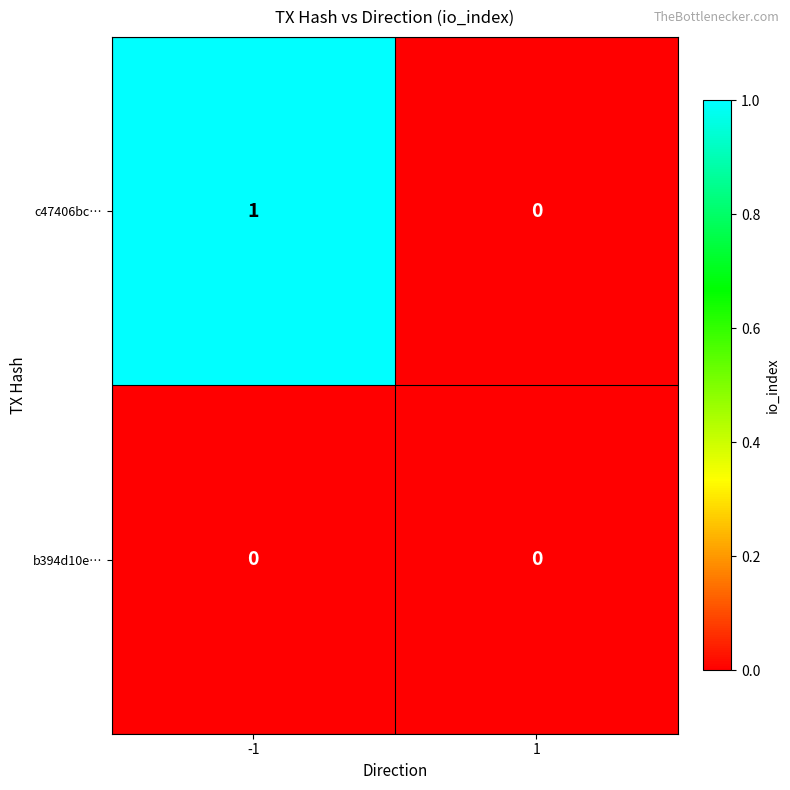

How many series are shown in this chart?

2